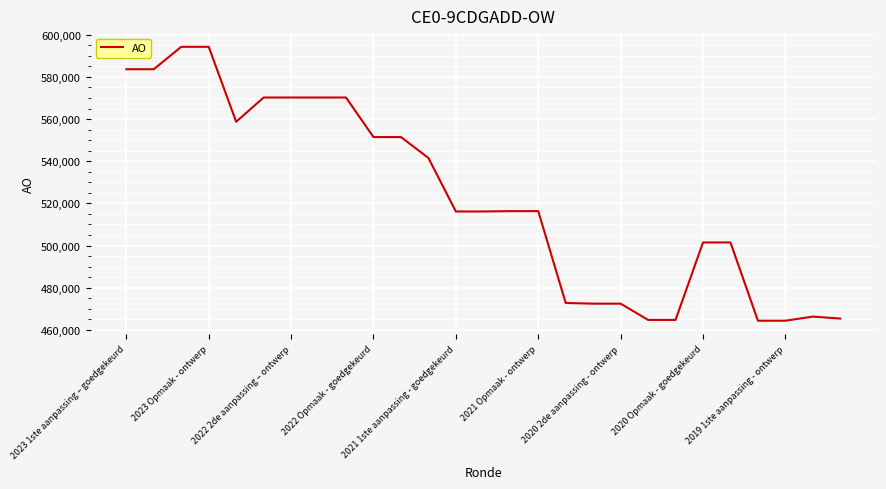

What is the minimum value shown in the chart?

464363